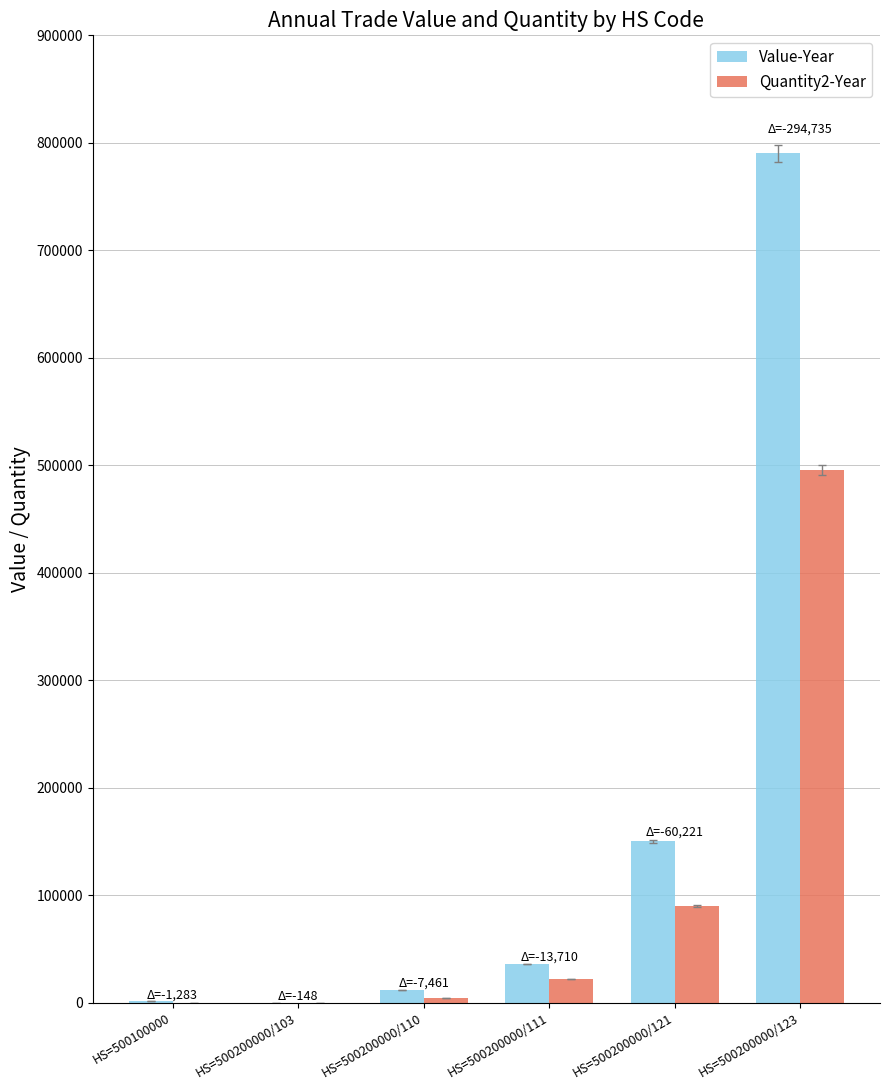

Count the number of categories in the chart.

6